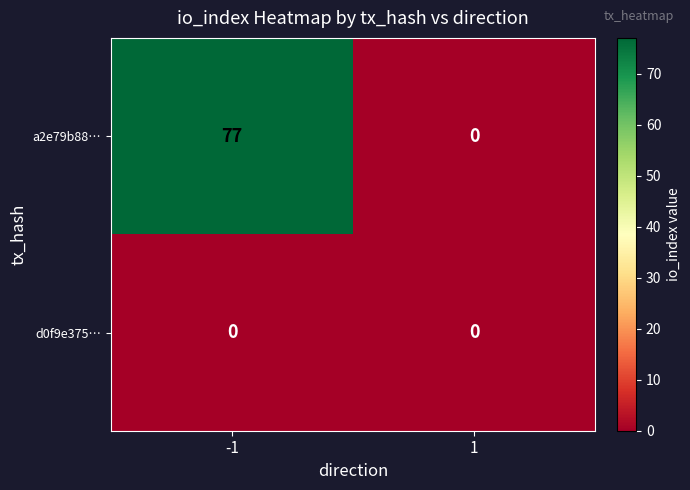

At -1, list the series in order from largest to smallest.

a2e79b88…, d0f9e375…